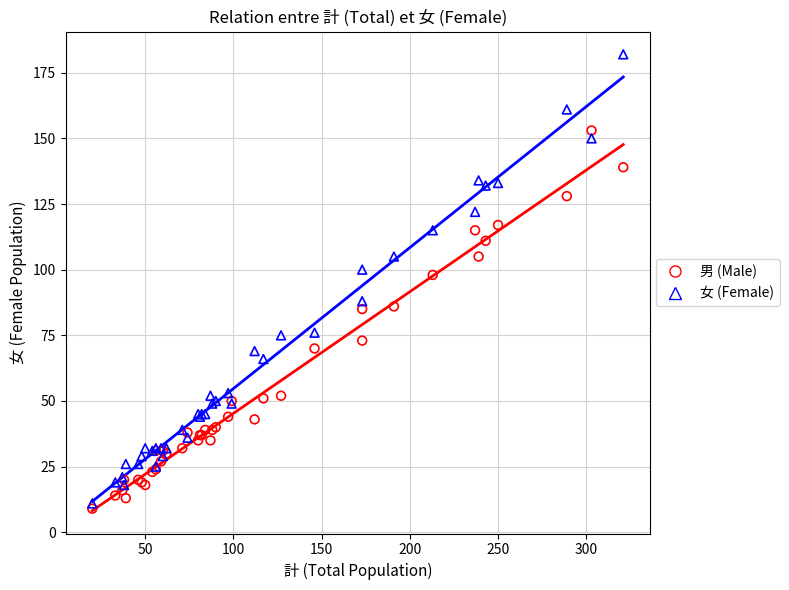

In the 女 (Female) series, what Y value is closest to 96?

100